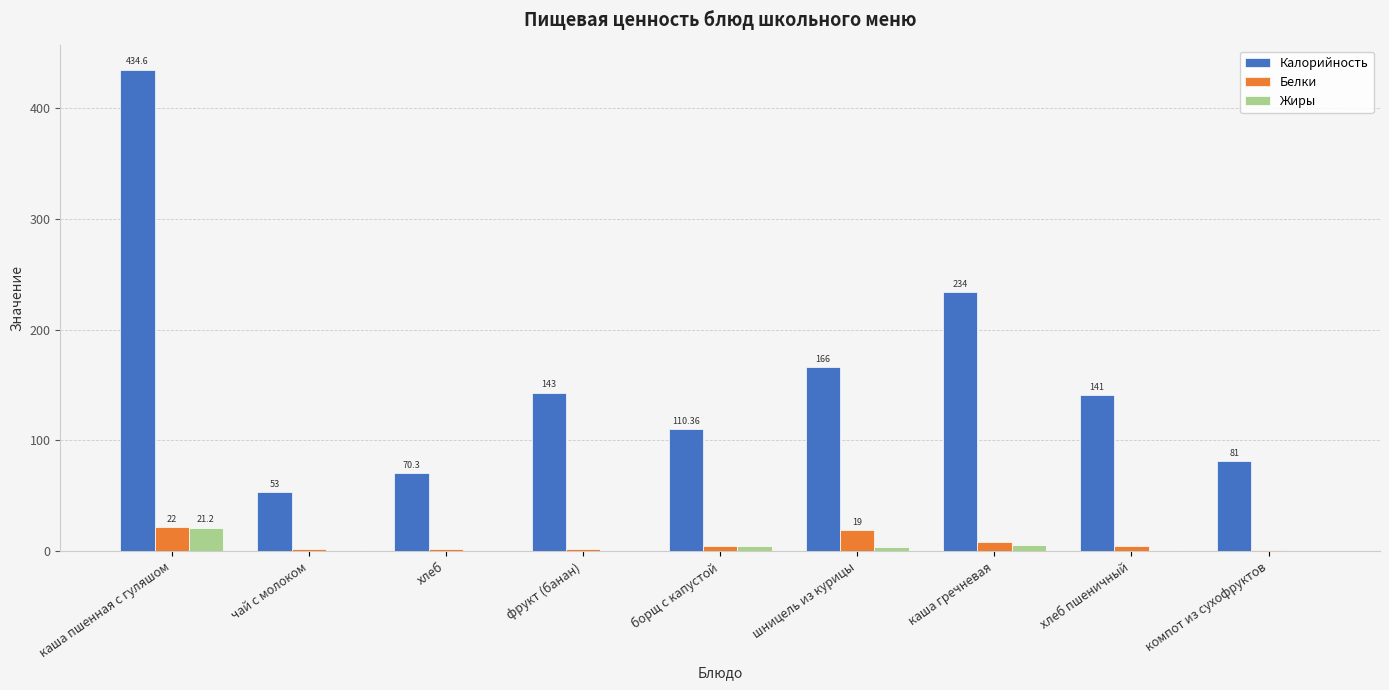

At which label does Калорийность reach its peak?

каша пшенная с гуляшом